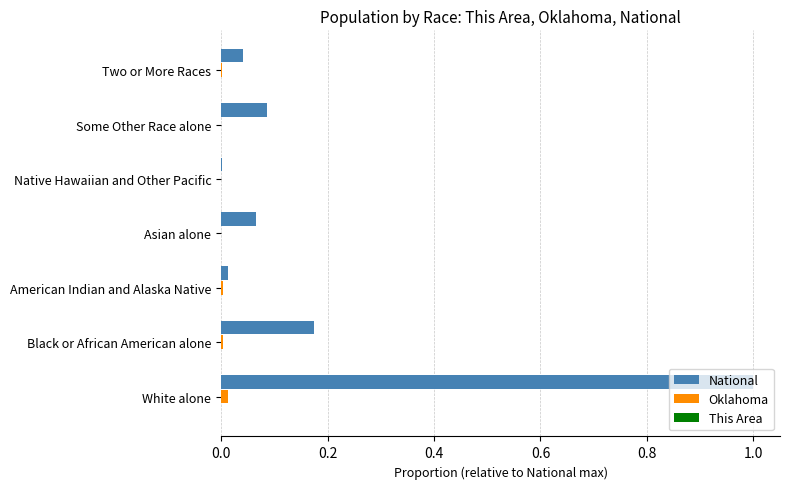

Between White alone and Asian alone, which series saw the biggest shift?

National